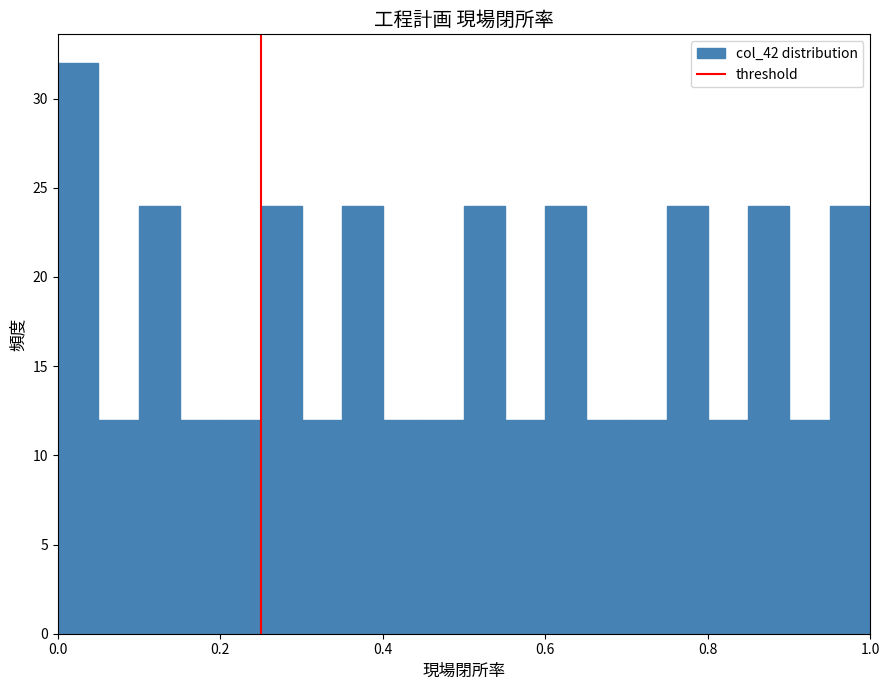

Read against the x-axis, roughly where is the centre of the tallest bar?

0.02